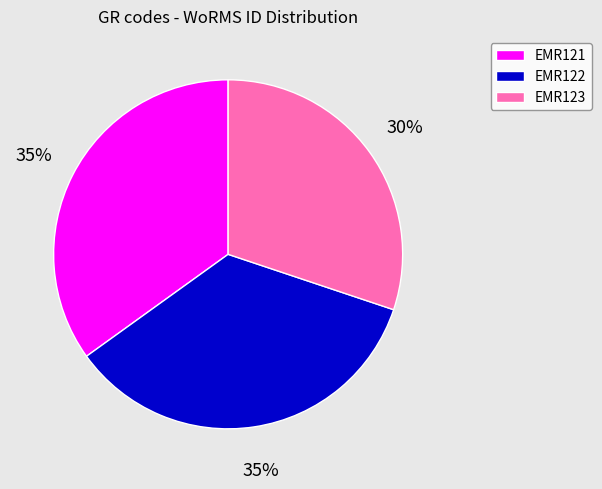

To the nearest percent, what is the difference between the EMR121 and EMR123 slice percentages?

5%